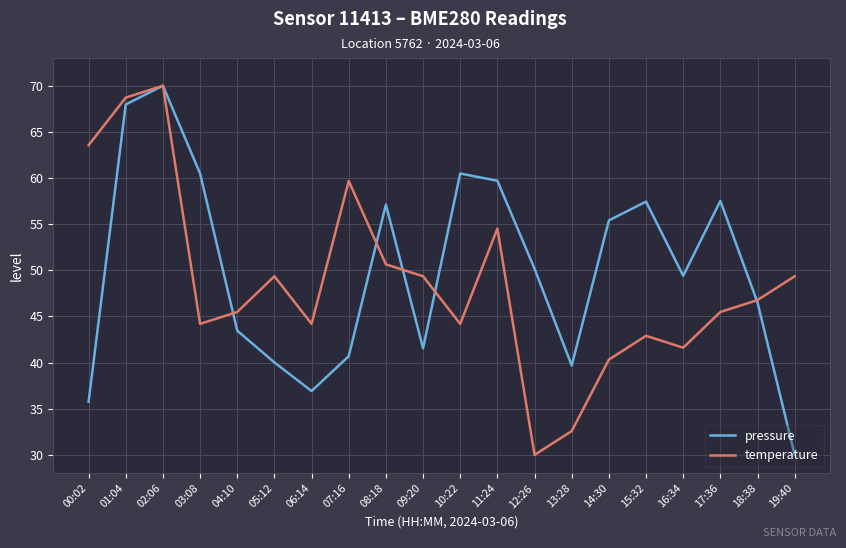

Read the pressure value at 13:28.

39.7